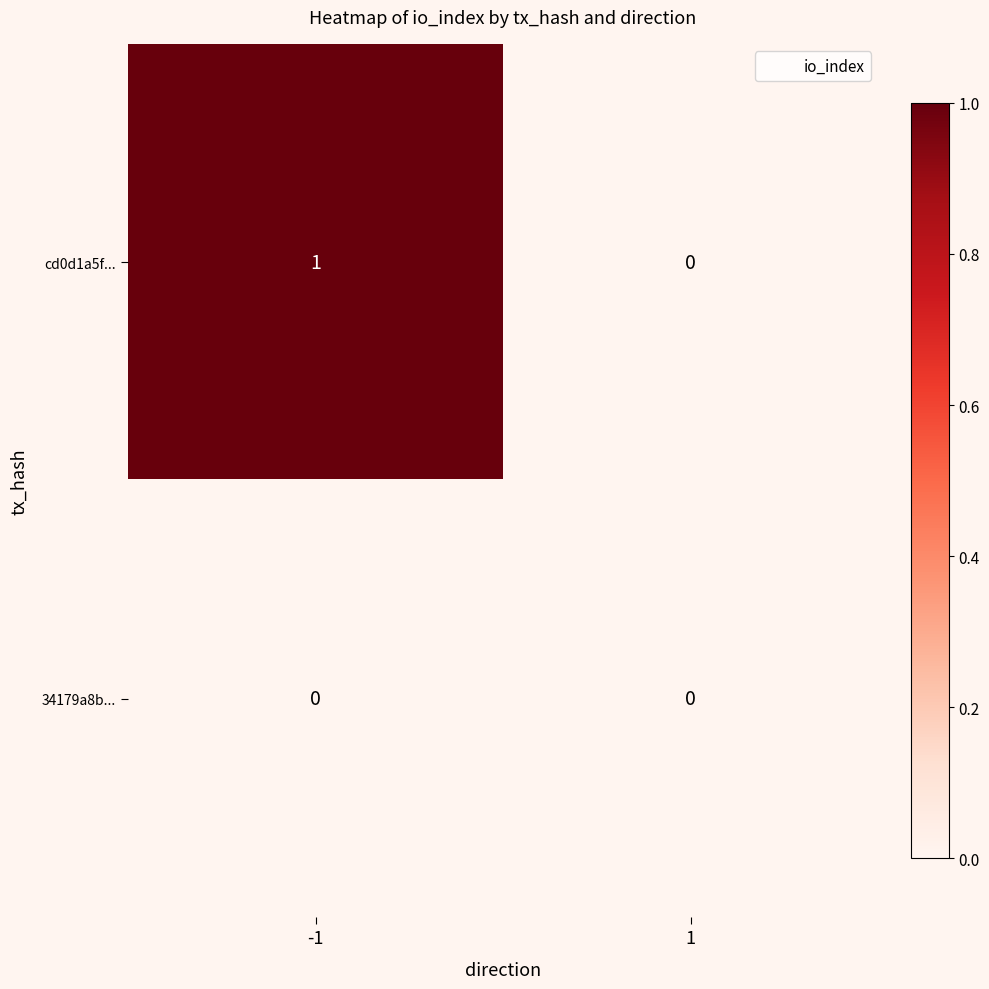

Reading right to left, extract all data points from this chart.

cd0d1a5f...: 1=0	-1=1
34179a8b...: 1=0	-1=0